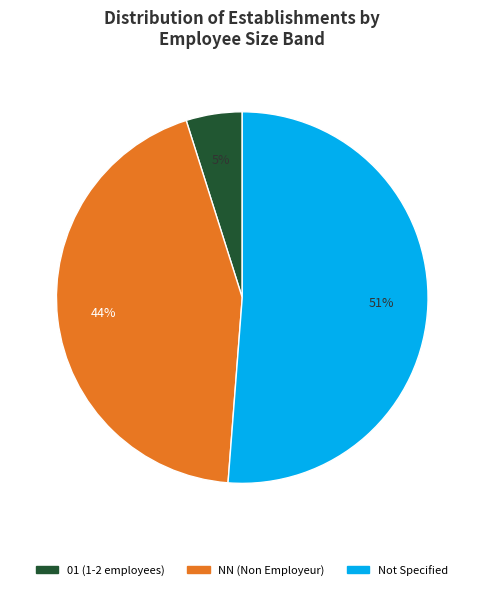

To the nearest percent, what is the average slice percentage?

33%